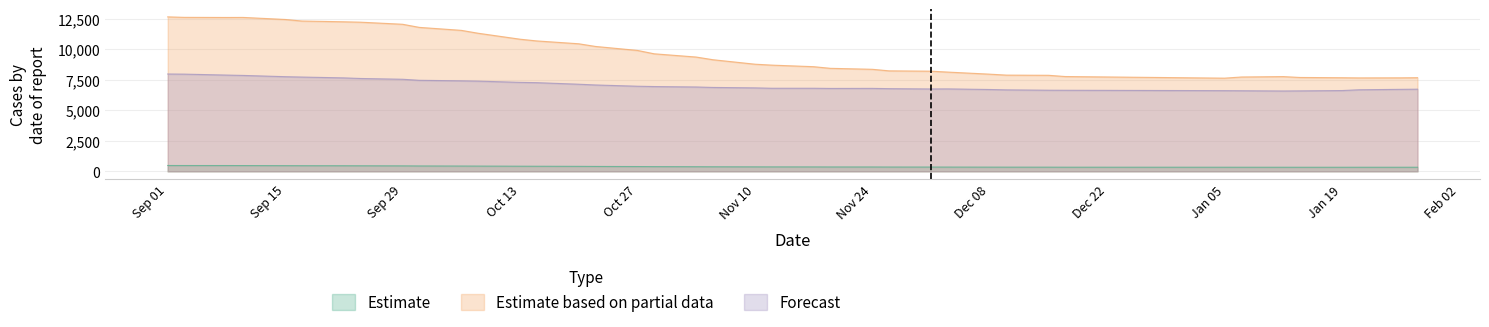

What is the smallest value displayed?

332.9